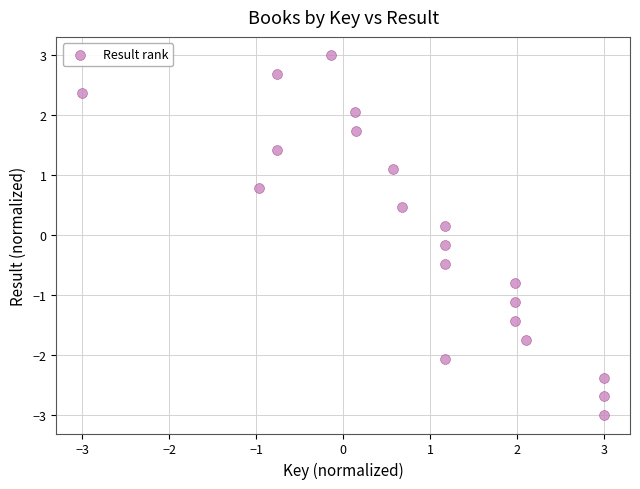

What is the range of X values (max minus min)?

6.0